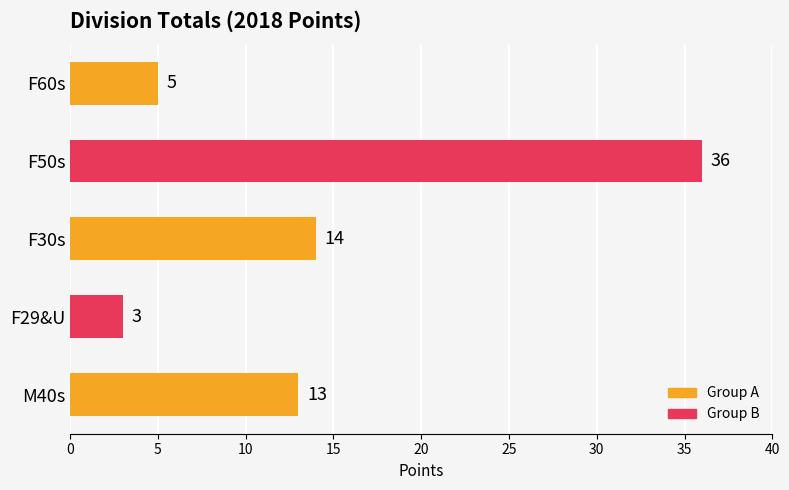

Is it true that the value at F30s is 14?

True